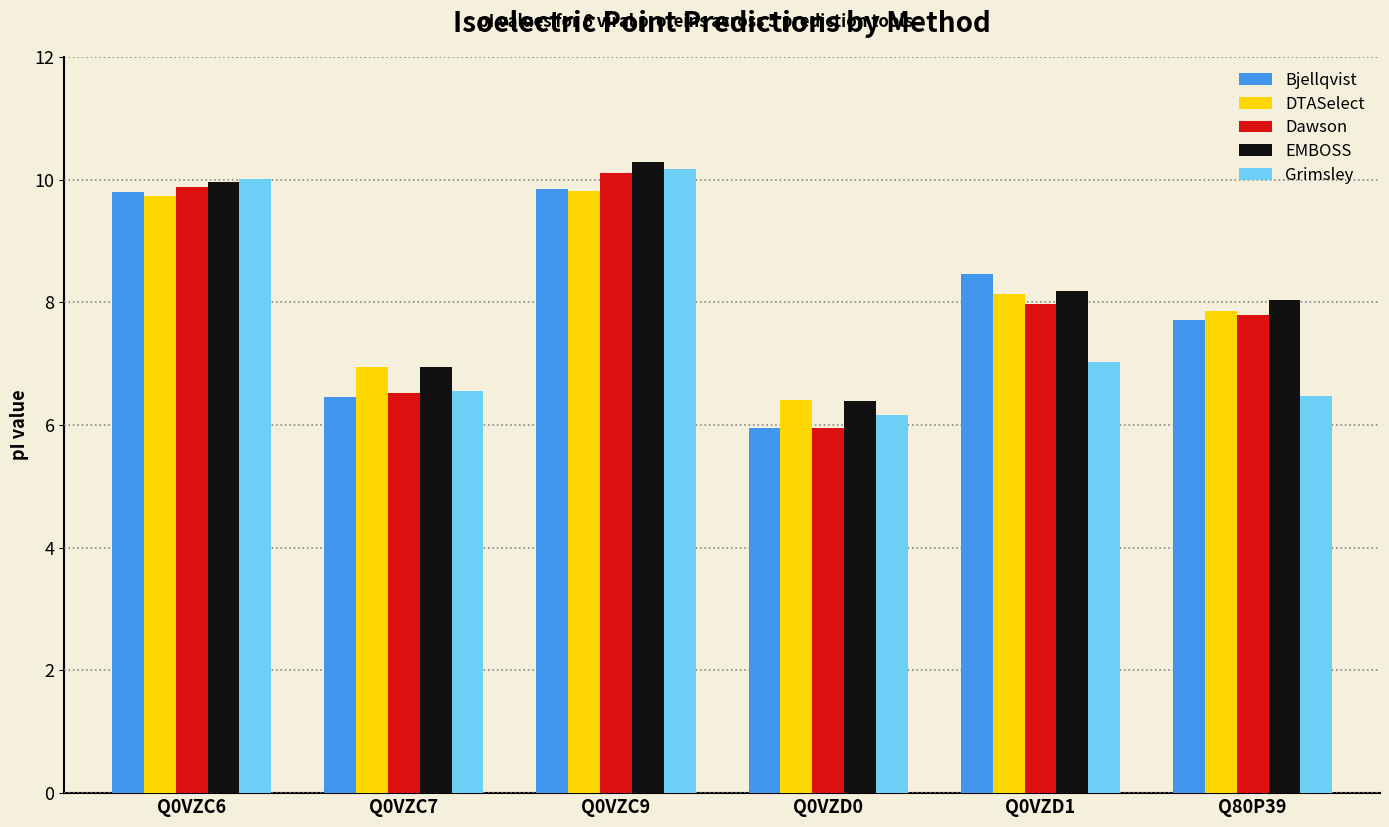

What is the smallest value displayed?

6.0